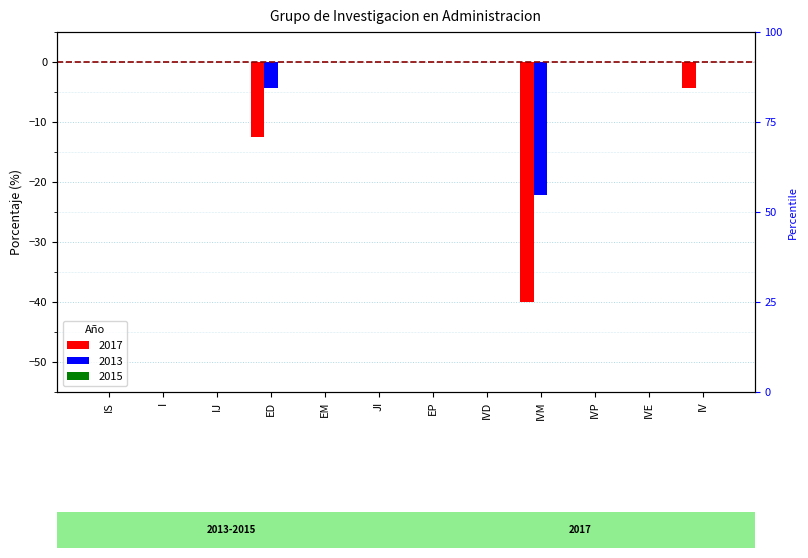

What is the difference between the second highest and minimum values in the 2017 series?

40.0